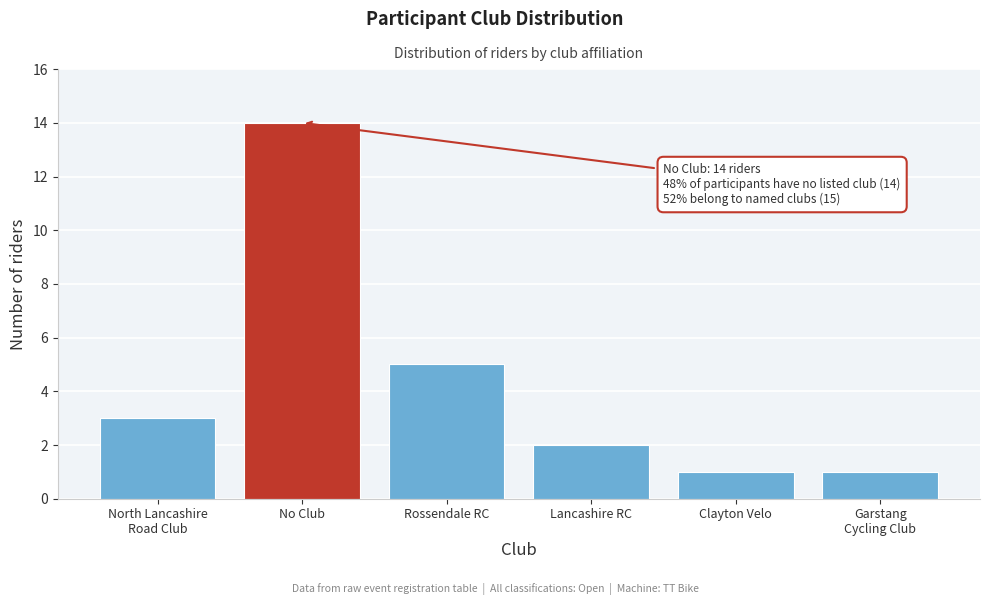

Reading right to left, list all the values displayed in this chart.

1	1	2	5	14	3